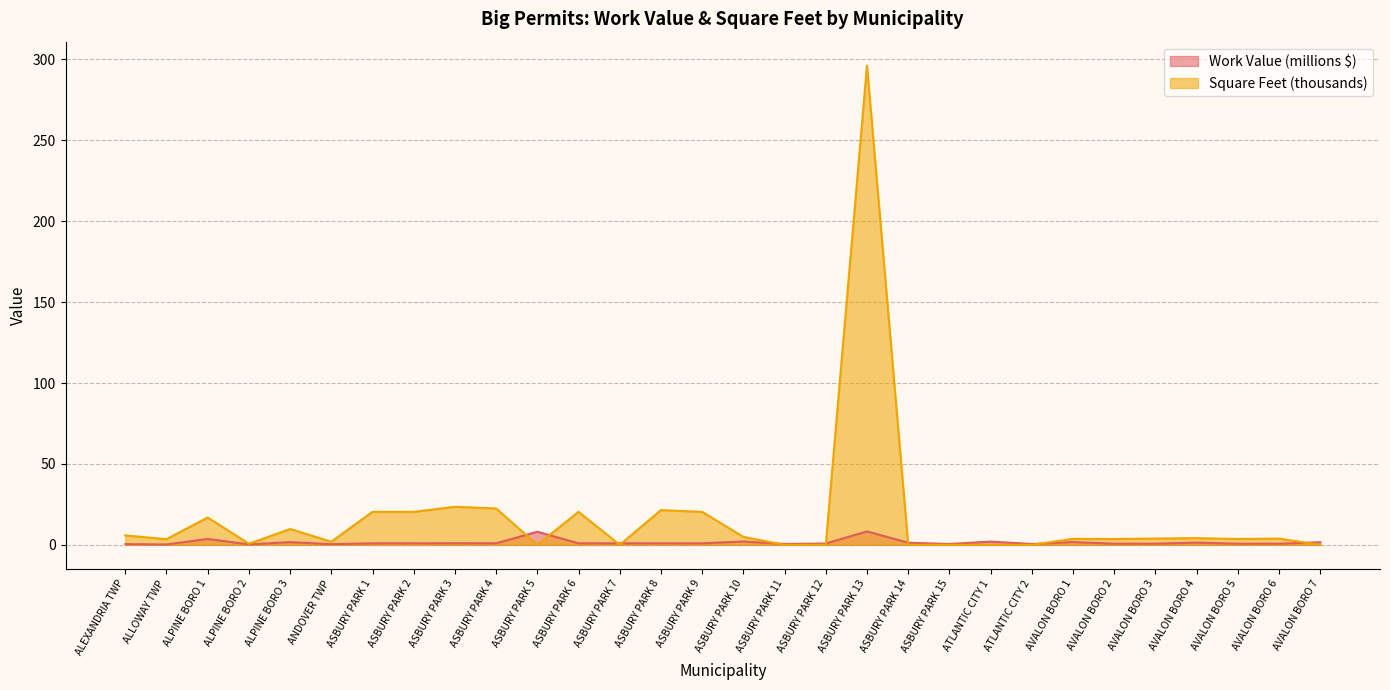

What is the total value across all series at AVALON BORO 4?

5.5